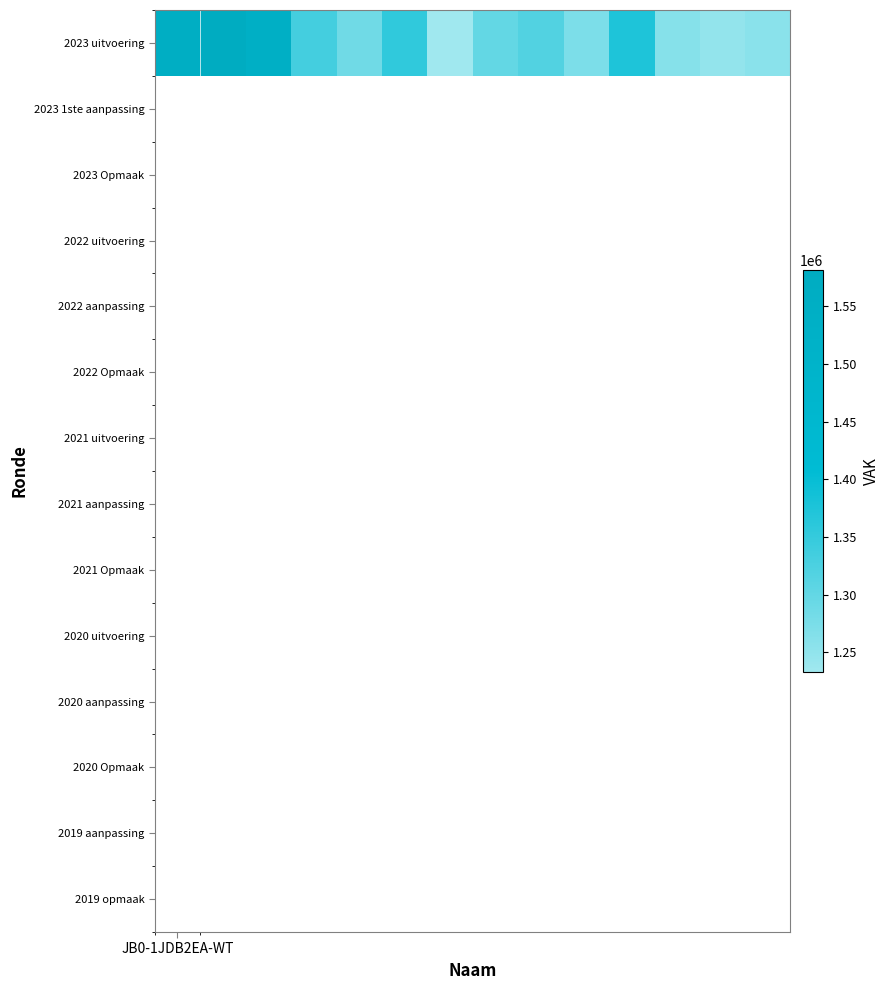

True or false: the data shows 411580 at 11.

False